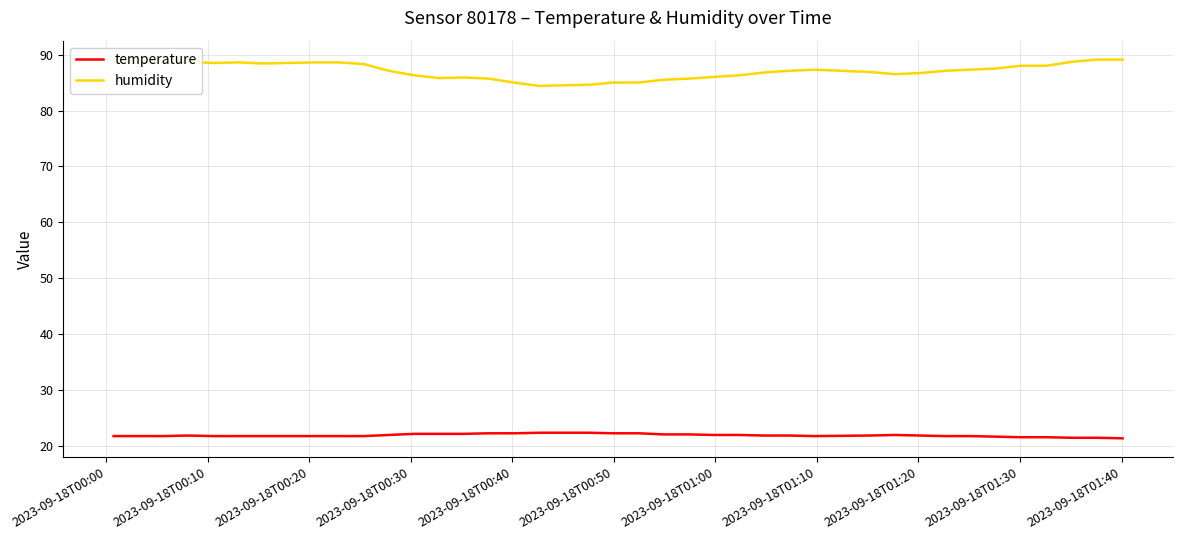

True or false: humidity and temperature intersect in this chart.

False